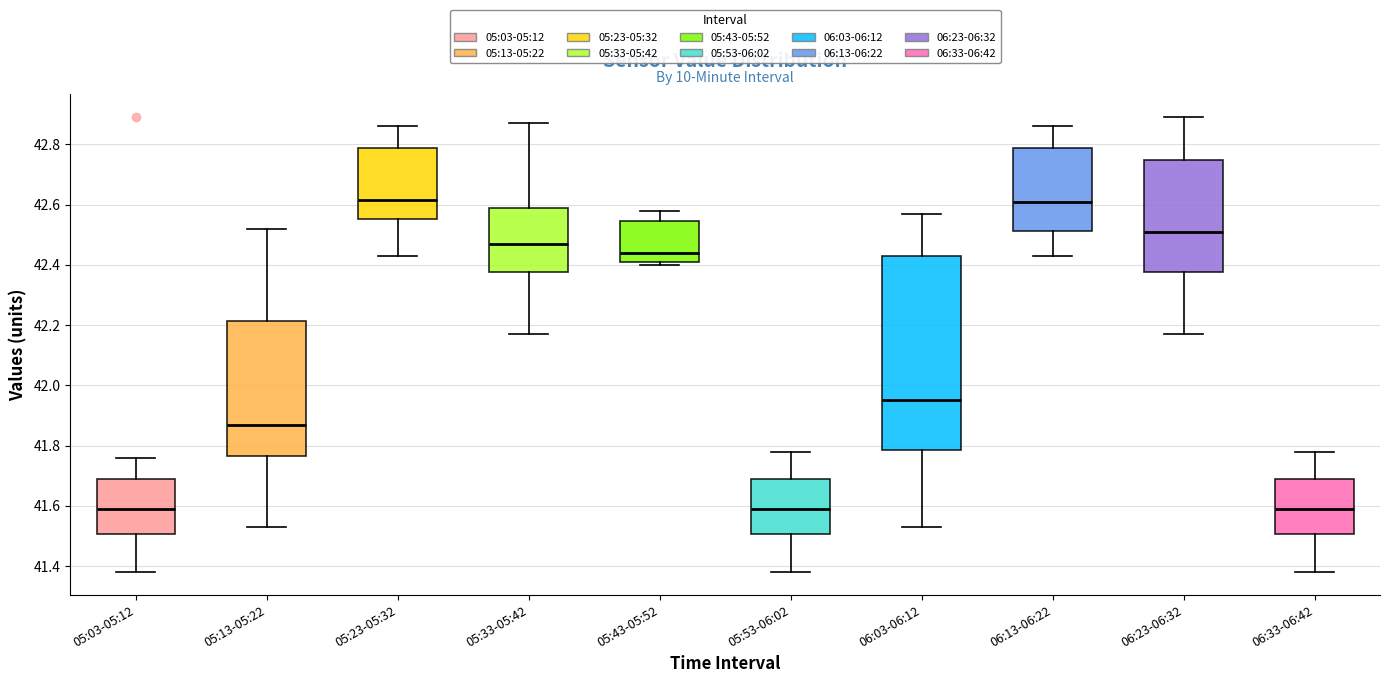

Which box is the tallest, from its lower edge to its upper edge?

06:03-06:12